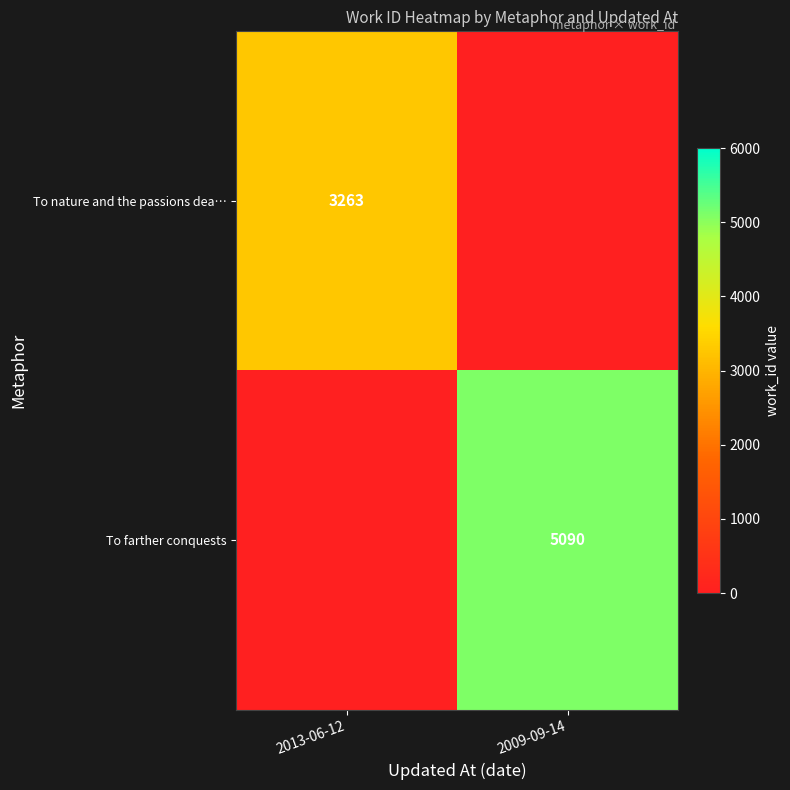

True or false: To farther conquests has a value of 8165 at 2009-09-14.

False